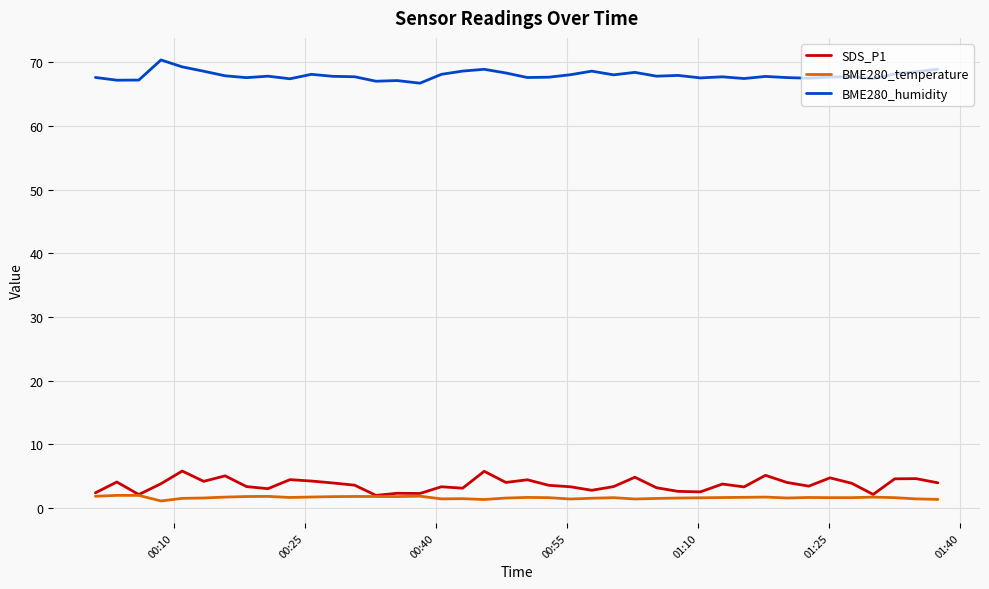

True or false: SDS_P1 and BME280_humidity cross at least once.

False